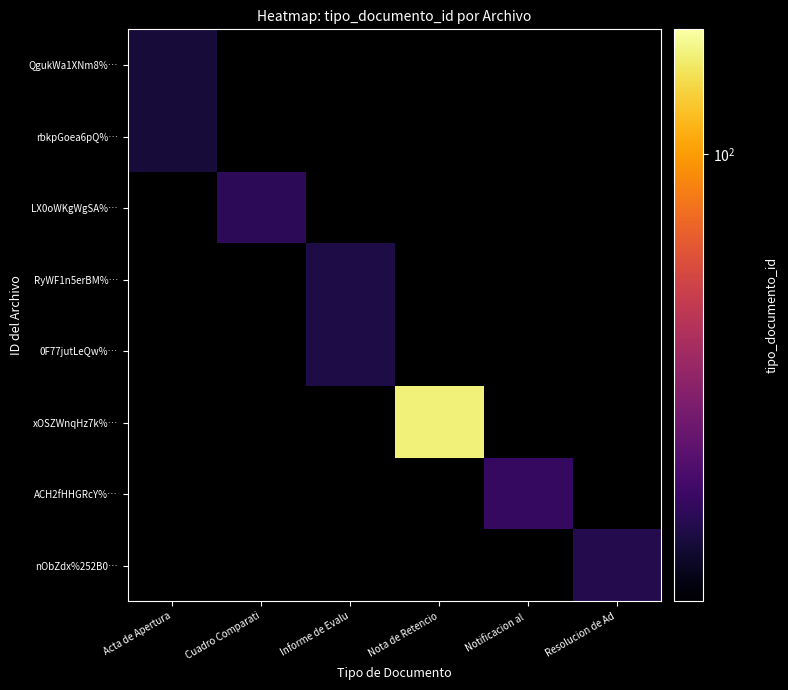

Reading left to right, transcribe all the data shown in this chart.

QgukWa1XNm8%…: Acta de Apertura=35	Cuadro Comparati=0	Informe de Evalu=0	Nota de Retencio=0	Notificacion al =0	Resolucion de Ad=0
rbkpGoea6pQ%…: Acta de Apertura=35	Cuadro Comparati=0	Informe de Evalu=0	Nota de Retencio=0	Notificacion al =0	Resolucion de Ad=0
LX0oWKgWgSA%…: Acta de Apertura=0	Cuadro Comparati=38	Informe de Evalu=0	Nota de Retencio=0	Notificacion al =0	Resolucion de Ad=0
RyWF1n5erBM%…: Acta de Apertura=0	Cuadro Comparati=0	Informe de Evalu=36	Nota de Retencio=0	Notificacion al =0	Resolucion de Ad=0
0F77jutLeQw%…: Acta de Apertura=0	Cuadro Comparati=0	Informe de Evalu=36	Nota de Retencio=0	Notificacion al =0	Resolucion de Ad=0
xOSZWnqHz7k%…: Acta de Apertura=0	Cuadro Comparati=0	Informe de Evalu=0	Nota de Retencio=131	Notificacion al =0	Resolucion de Ad=0
ACH2fHHGRcY%…: Acta de Apertura=0	Cuadro Comparati=0	Informe de Evalu=0	Nota de Retencio=0	Notificacion al =39	Resolucion de Ad=0
nObZdx%252B0…: Acta de Apertura=0	Cuadro Comparati=0	Informe de Evalu=0	Nota de Retencio=0	Notificacion al =0	Resolucion de Ad=37